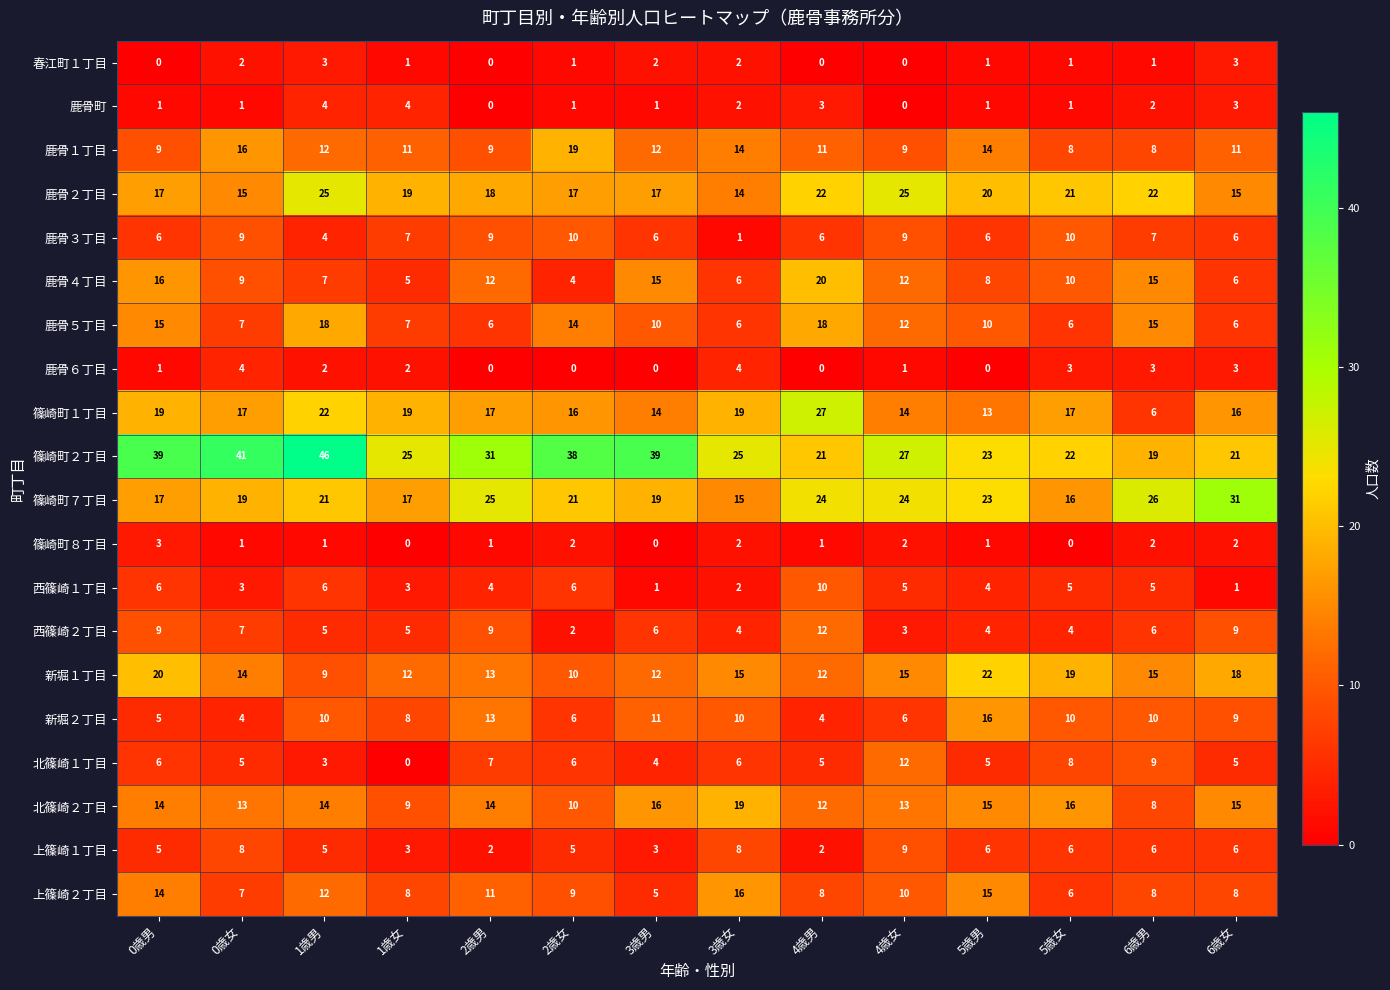

What is the sum of all 北篠崎２丁目 values?

188